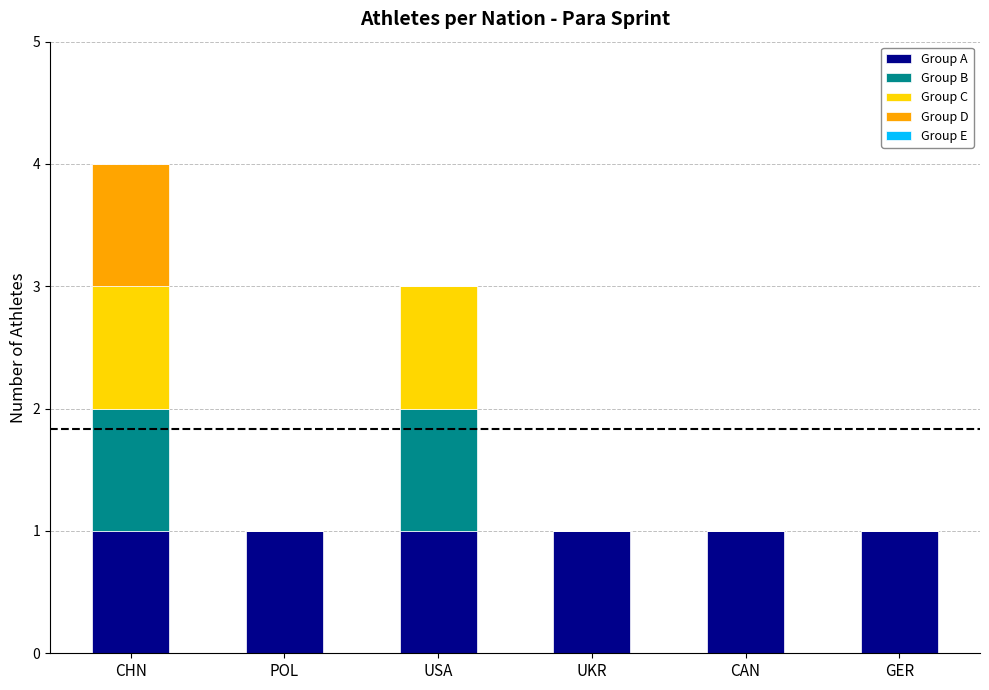

The Group A series shows 1 at UKR. True or false?

True